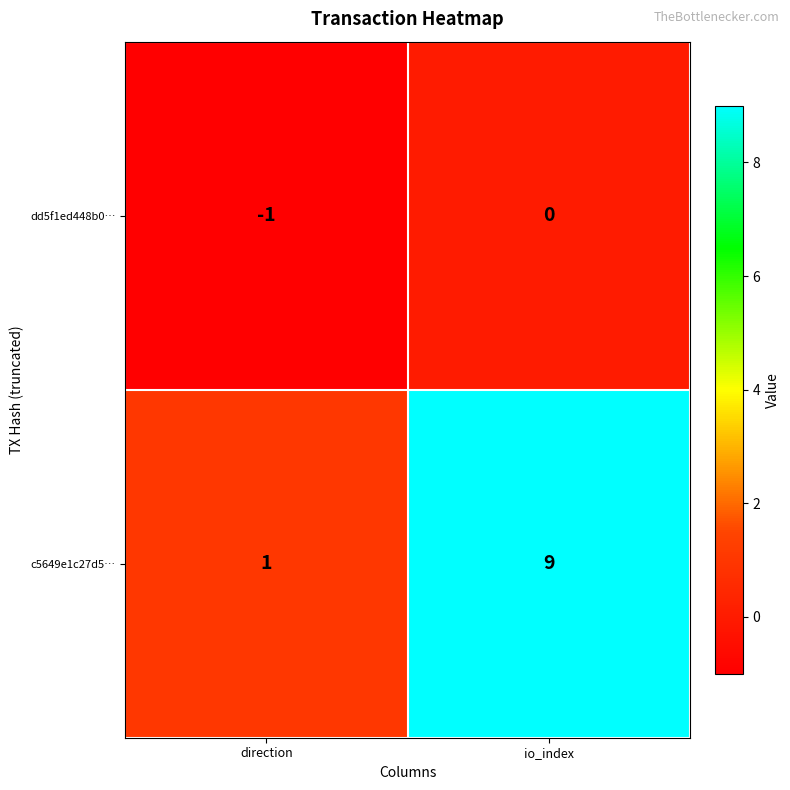

Where is dd5f1ed448b0… nearest to the value 0?

io_index